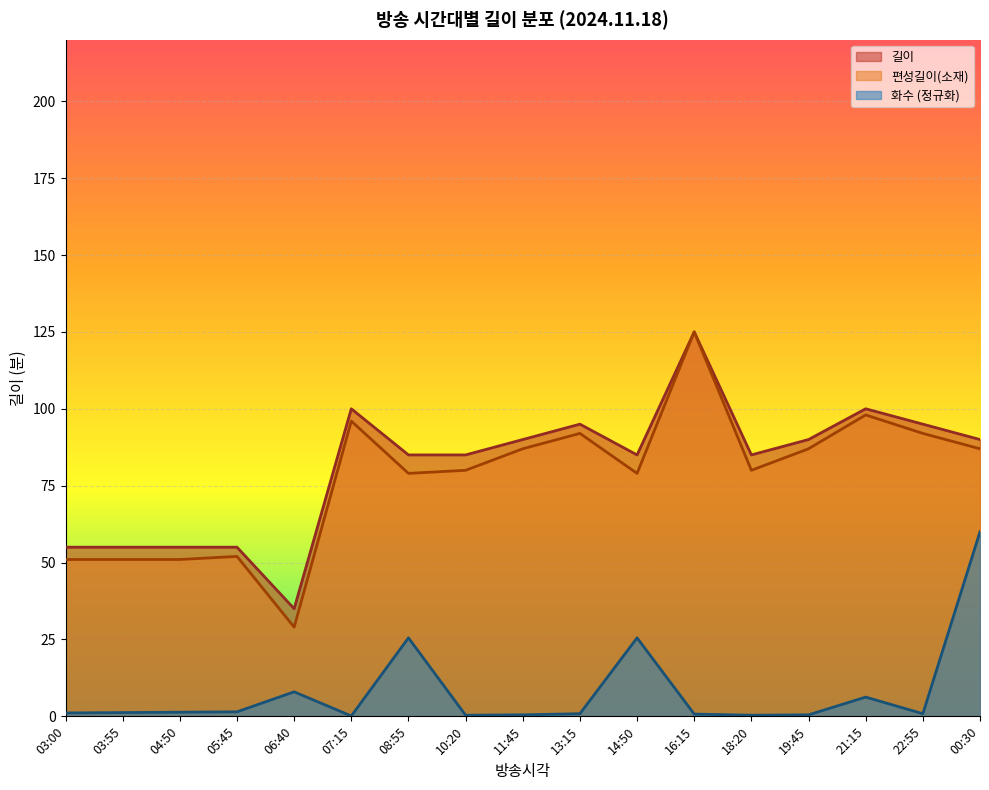

In 길이, how many points are higher than both neighbors (excluding endpoints)?

4